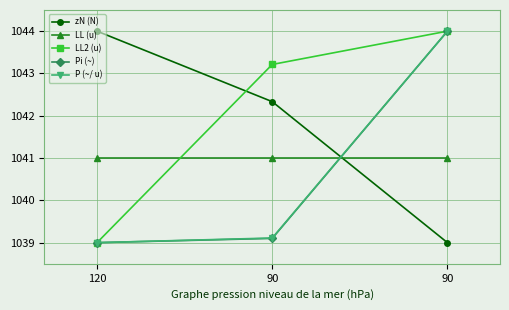

True or false: Pi (~) has a value of 219.1 at 90.

False